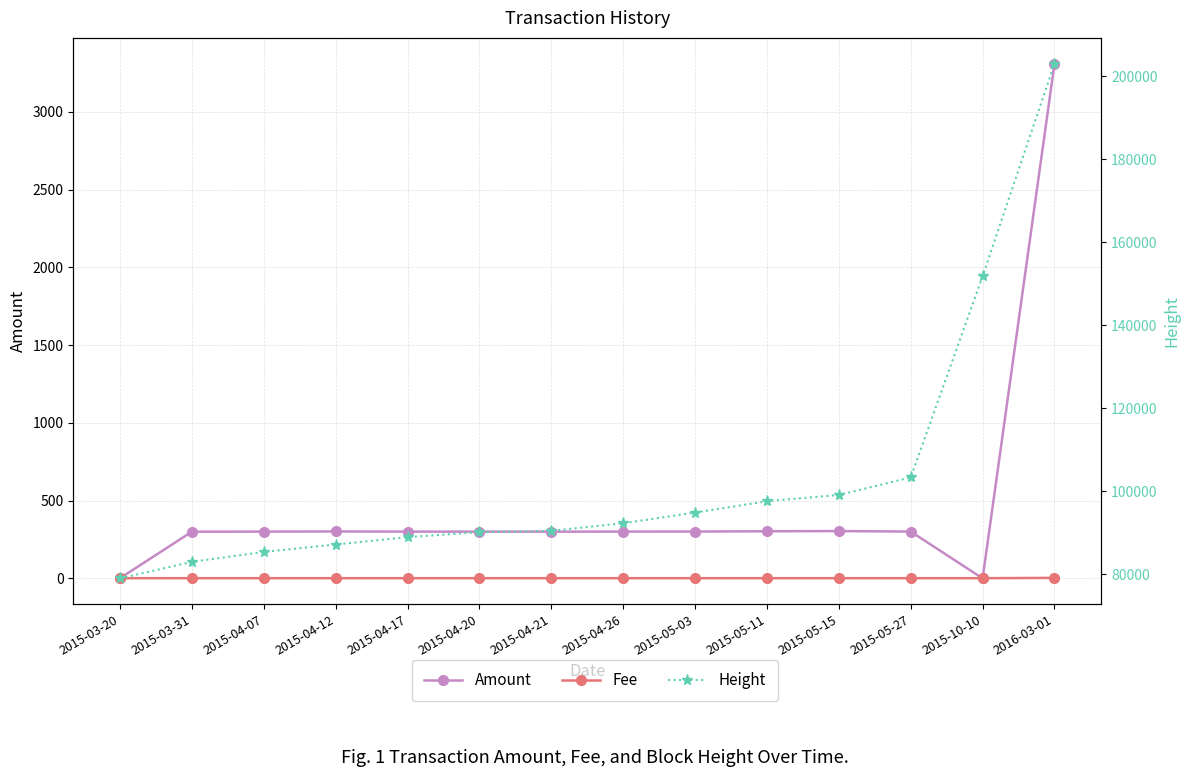

What position from the left is 2015-04-20?

6